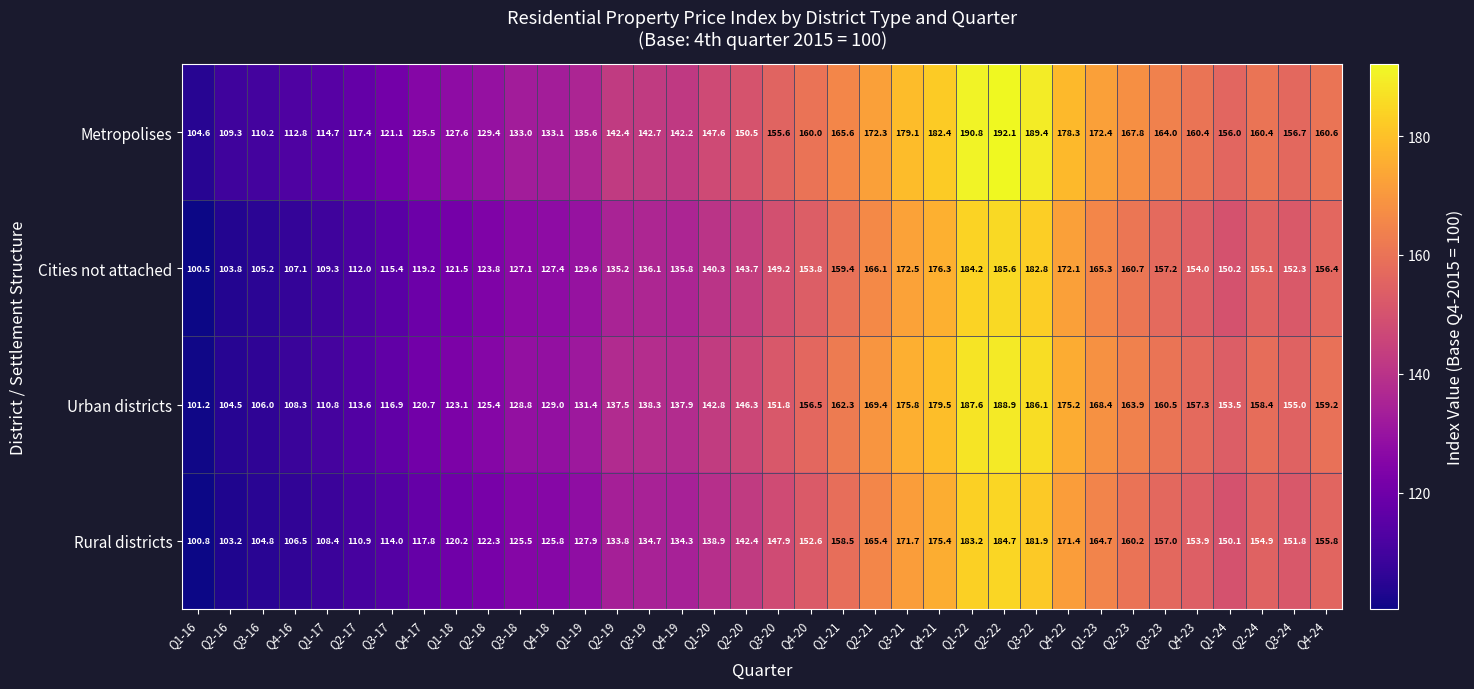

Is the value of Rural districts at Q3-22 greater than the value of Urban districts at Q4-23?

Yes